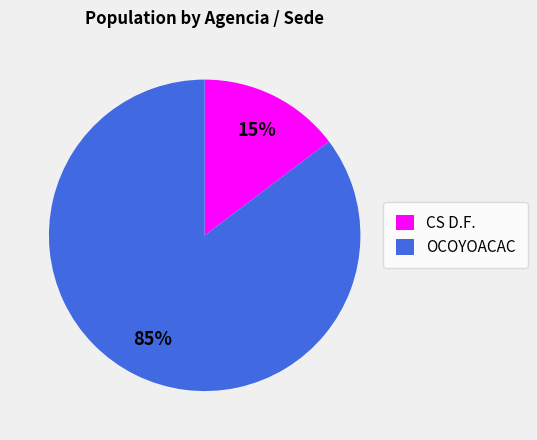

Which has a higher value, OCOYOACAC or CS D.F.?

OCOYOACAC